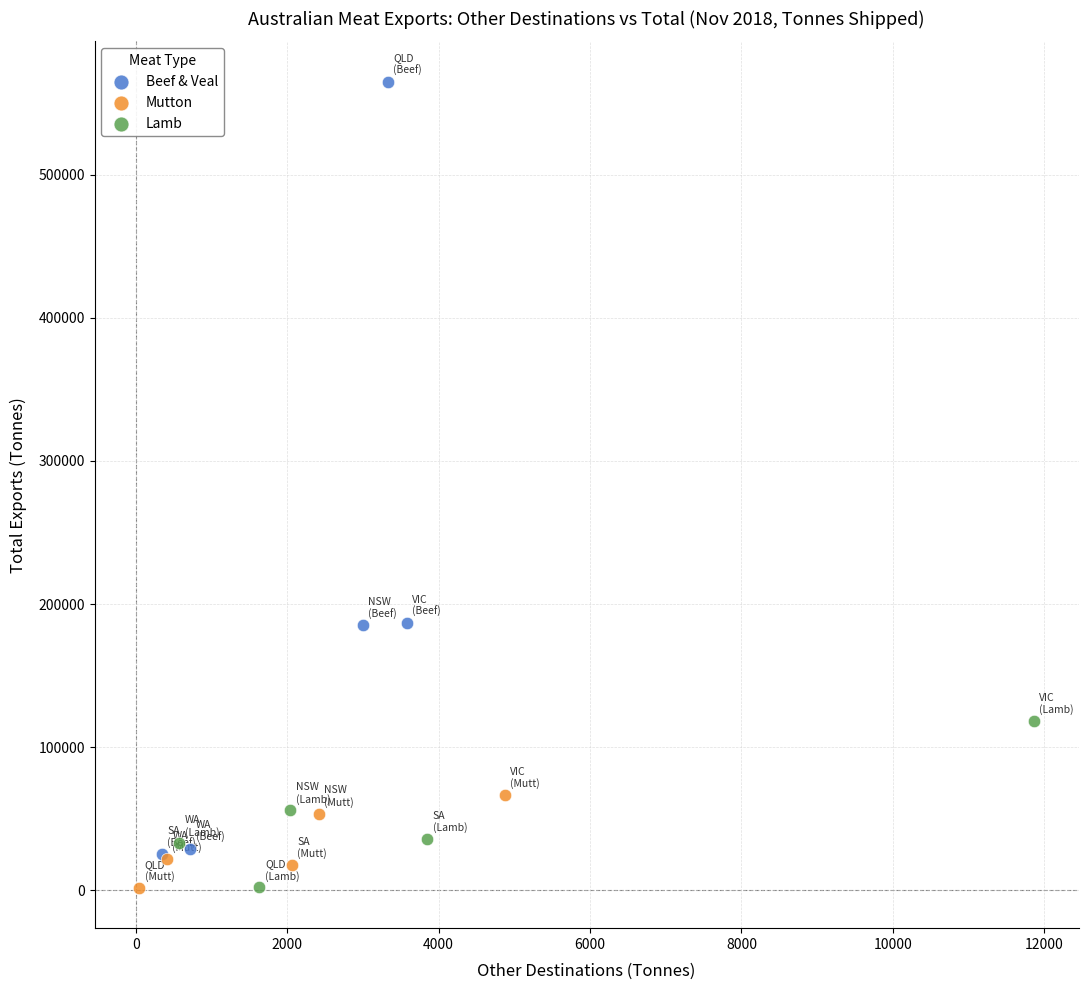

Which series contains the highest Y value?

Beef & Veal